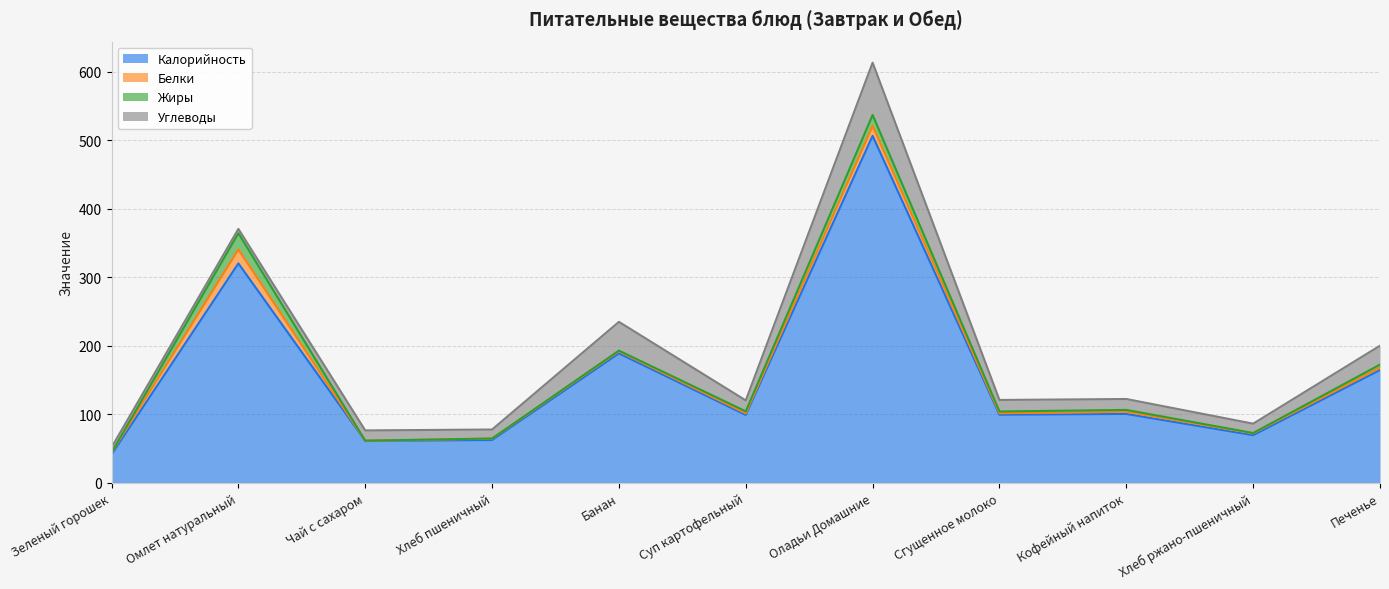

What are all the series names shown in the legend?

Калорийность, Белки, Жиры, Углеводы